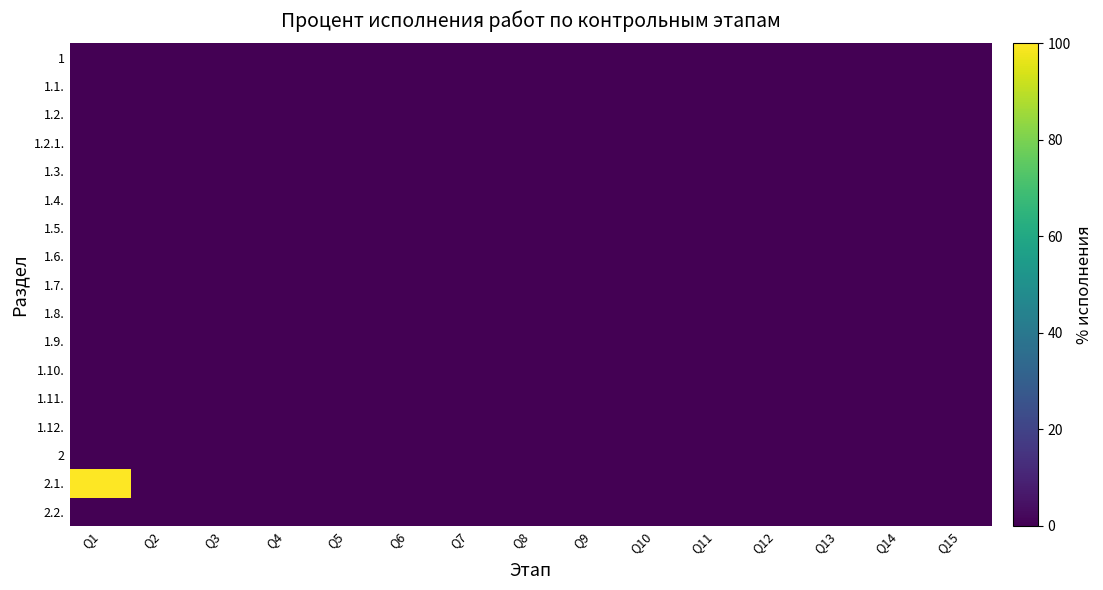

Rank the series at Q10 from highest to lowest value.

1, 1.1., 1.2., 1.2.1., 1.3., 1.4., 1.5., 1.6., 1.7., 1.8., 1.9., 1.10., 1.11., 1.12., 2, 2.1., 2.2.